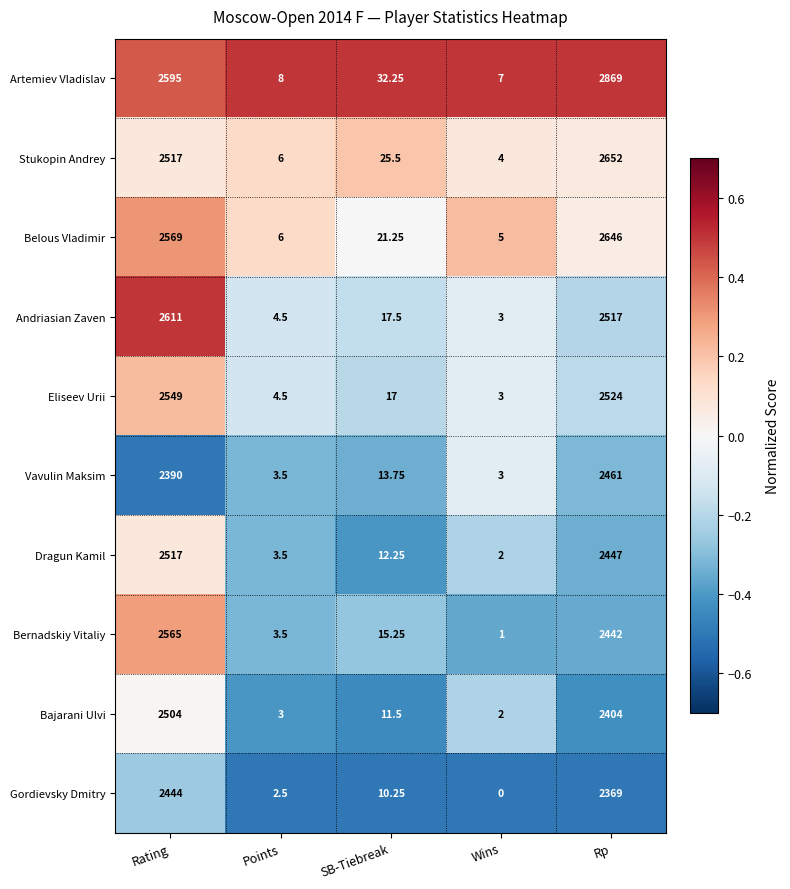

Which series has the largest total across all categories?

Artemiev Vladislav